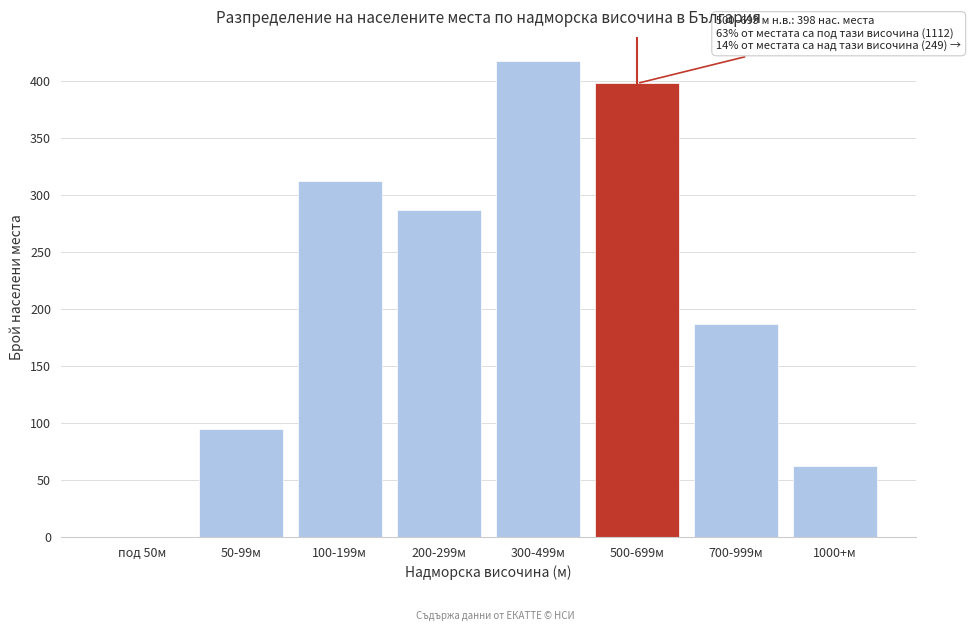

Reading left to right, what are all the values shown in this chart?

под 50м=0	50-99м=95	100-199м=312	200-299м=287	300-499м=418	500-699м=398	700-999м=187	1000+м=62